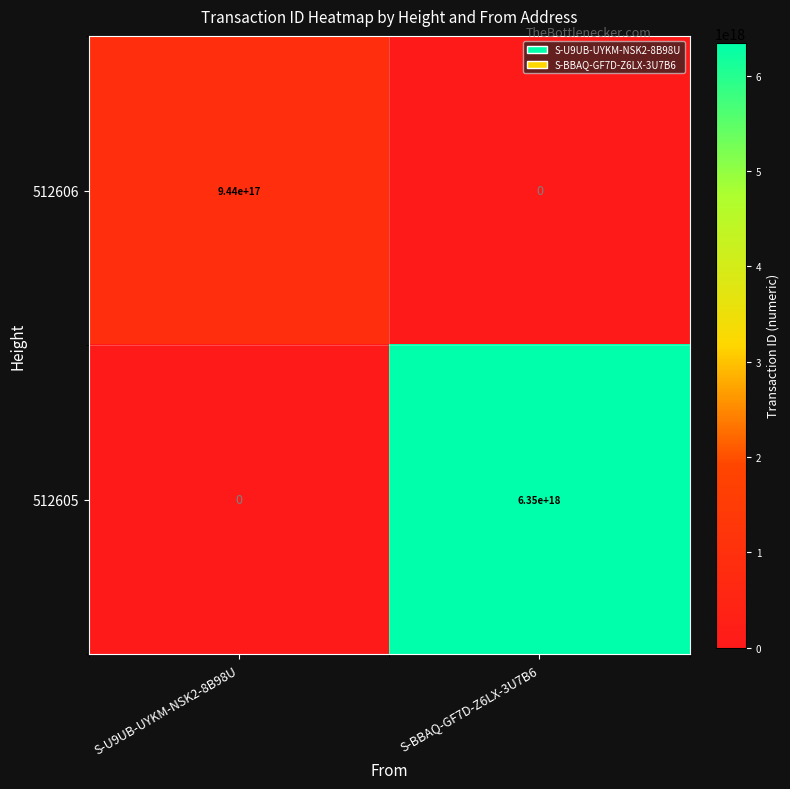

Which series changed the most between S-U9UB-UYKM-NSK2-8B98U and S-BBAQ-GF7D-Z6LX-3U7B6?

512605